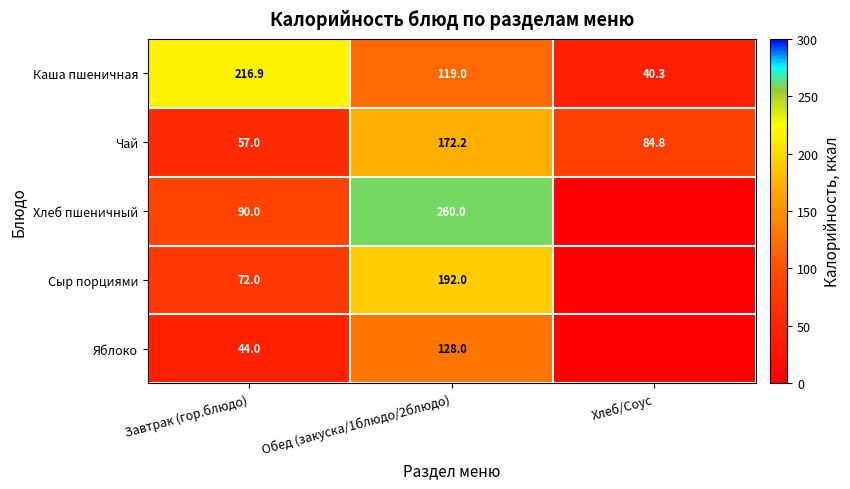

Which category has the highest value in the Каша пшеничная series?

Завтрак (гор.блюдо)